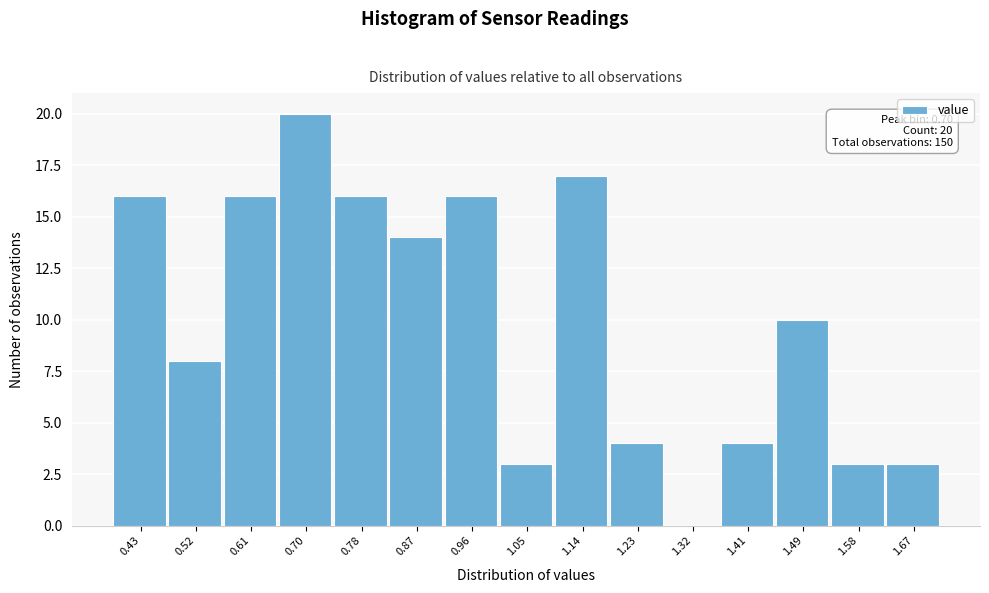

Reading right to left, transcribe all the data shown in this chart.

1.67=3	1.58=3	1.49=10	1.41=4	1.32=0	1.23=4	1.14=17	1.05=3	0.96=16	0.87=14	0.78=16	0.70=20	0.61=16	0.52=8	0.43=16